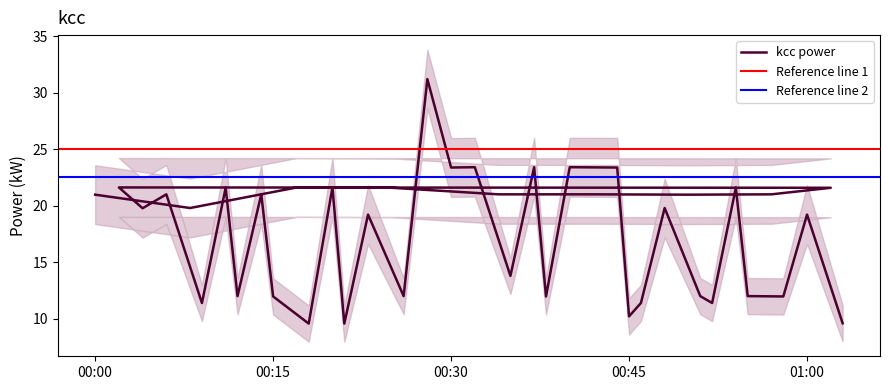

How many points are higher than both their immediate neighbors (excluding endpoints)?

14